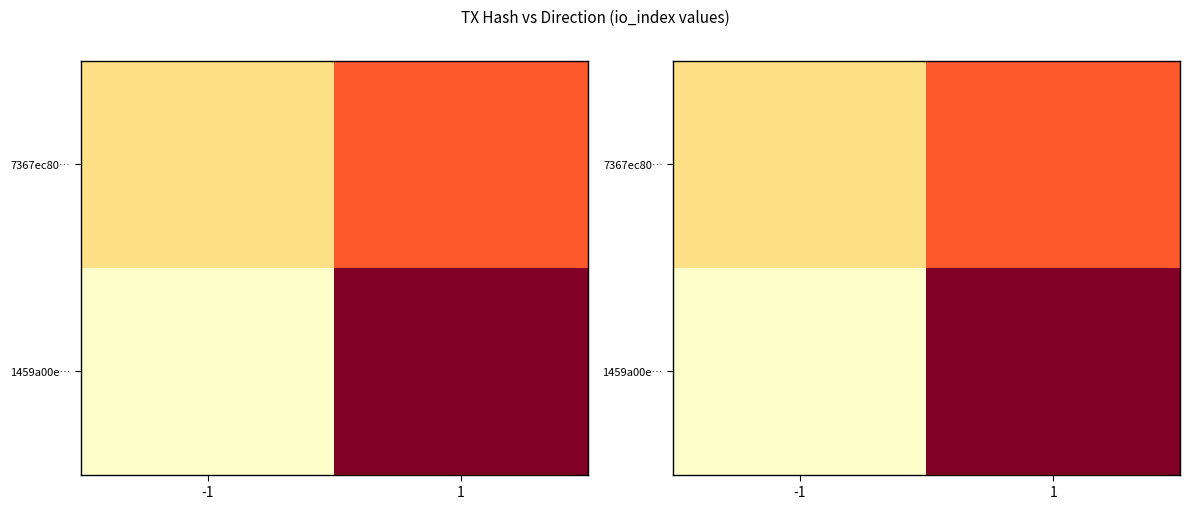

How many data points in 1459a00e… are less than 9?

1